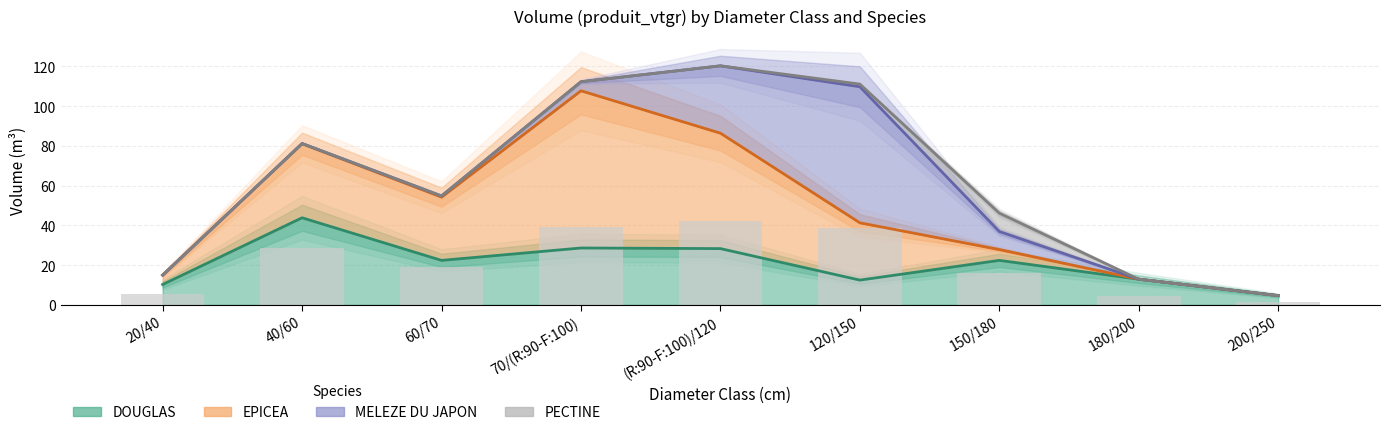

Reading left to right, transcribe all the data shown in this chart.

DOUGLAS: 20/40=10.2	40/60=43.8	60/70=22.4	70/(R:90-F:100)=28.6	(R:90-F:100)/120=28.3	120/150=12.4	150/180=22.4	180/200=12.9	200/250=4.6
EPICEA: 20/40=15.0	40/60=81.1	60/70=54.2	70/(R:90-F:100)=107.7	(R:90-F:100)/120=86.4	120/150=41.3	150/180=27.8	180/200=12.9	200/250=4.6
MELEZE DU JAPON: 20/40=15.0	40/60=81.2	60/70=54.8	70/(R:90-F:100)=112.3	(R:90-F:100)/120=120.3	120/150=109.7	150/180=36.9	180/200=12.9	200/250=4.6
PECTINE: 20/40=15.0	40/60=81.2	60/70=54.8	70/(R:90-F:100)=112.3	(R:90-F:100)/120=120.3	120/150=111.1	150/180=46.1	180/200=12.9	200/250=4.6